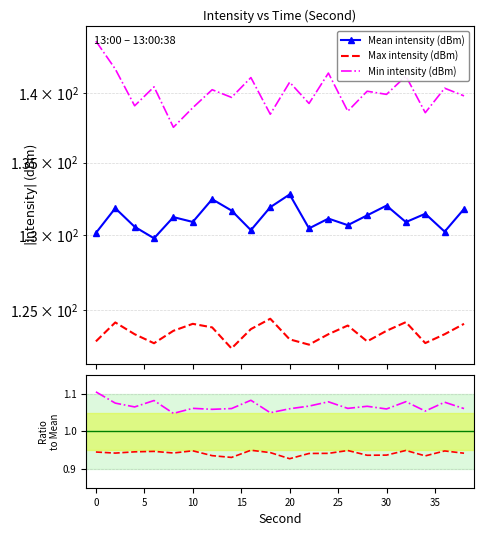

What is the difference between the maximum and minimum values in the Min intensity (dBm) series?

6.3